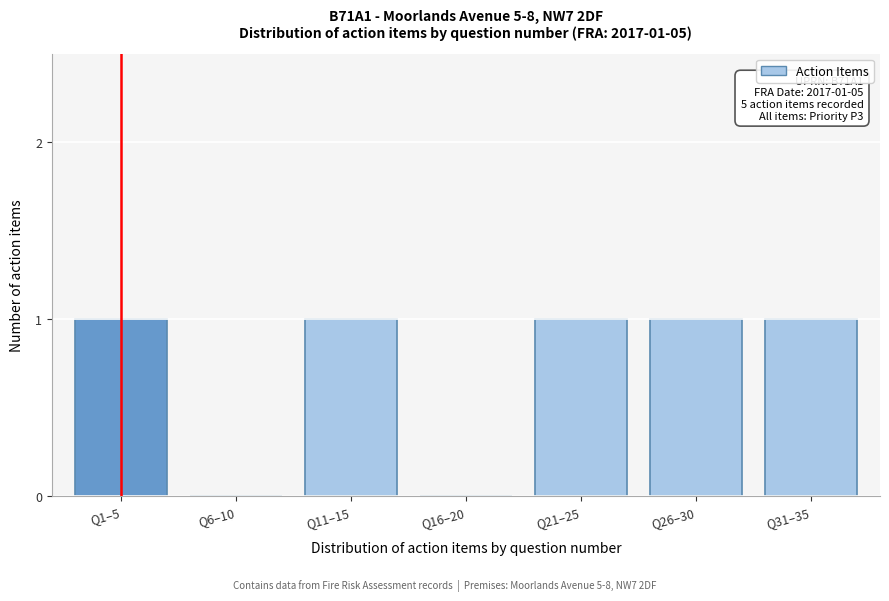

Reading right to left, transcribe all the data shown in this chart.

Q31–35=1	Q26–30=1	Q21–25=1	Q16–20=0	Q11–15=1	Q6–10=0	Q1–5=1